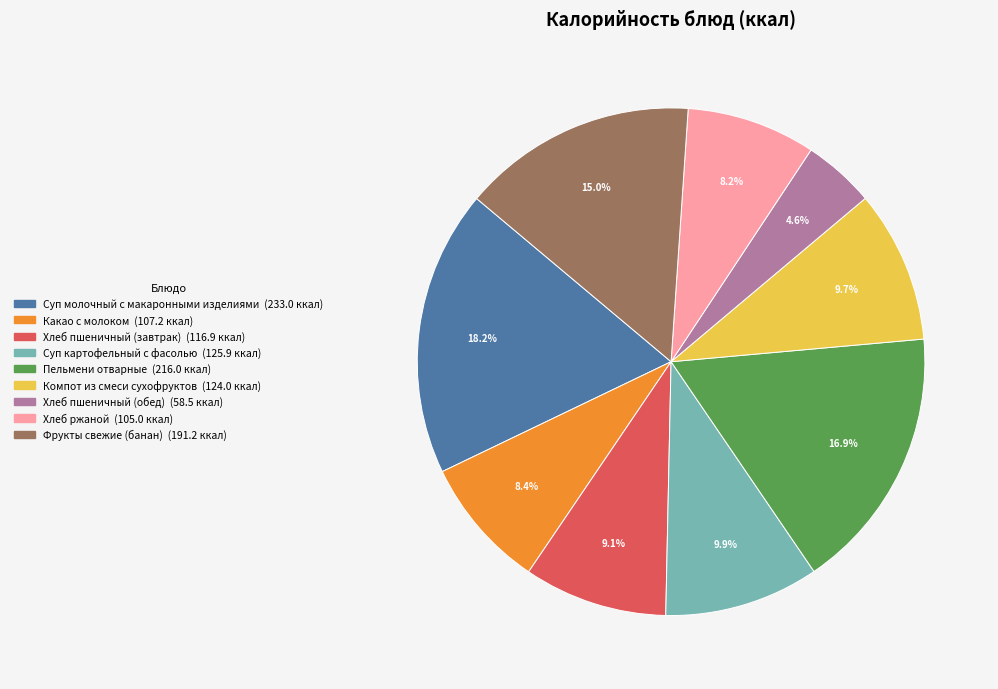

What is the ratio of the value at Фрукты свежие (банан) to the value at Суп молочный с макаронными изделиями?

0.8